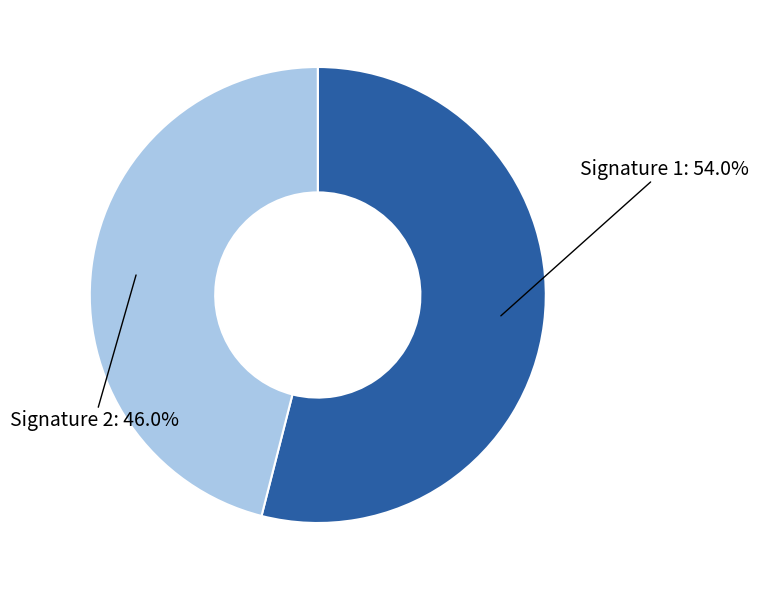

Is there a majority slice in this chart?

Yes